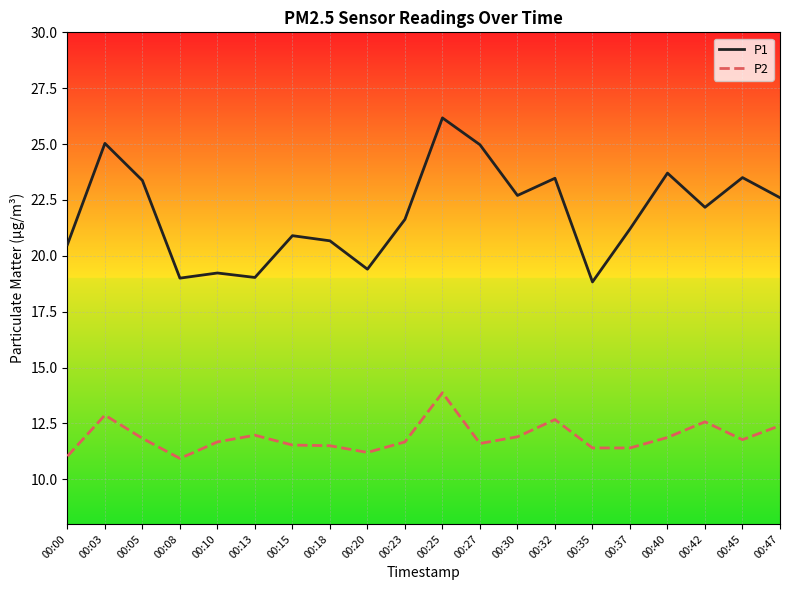

List the series in order of their peak value, highest first.

P1, P2